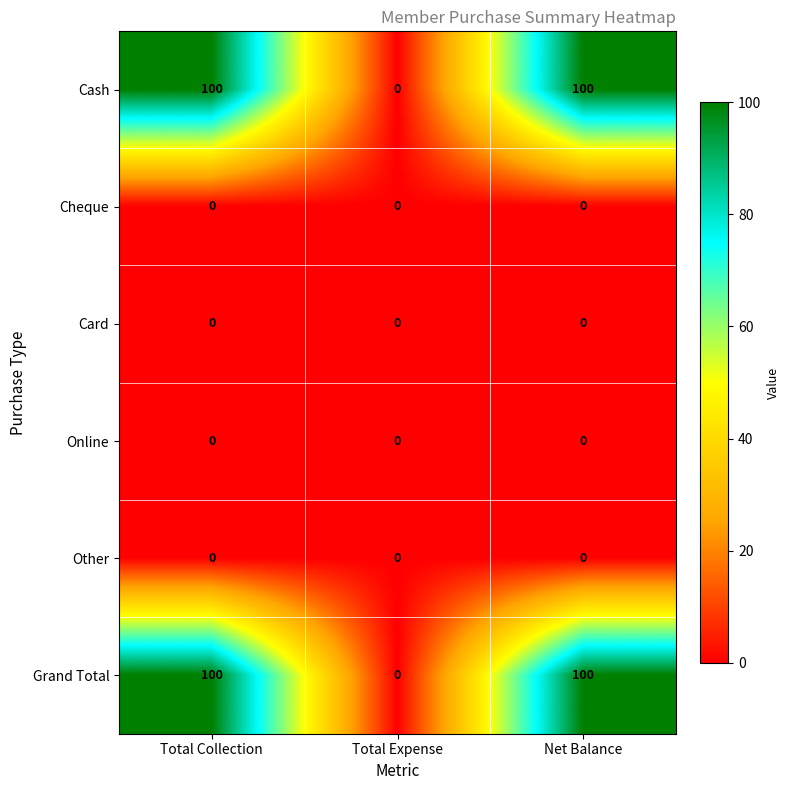

Reading right to left, list all the values displayed in this chart.

Cash: 100	0	100
Cheque: 0	0	0
Card: 0	0	0
Online: 0	0	0
Other: 0	0	0
Grand Total: 100	0	100